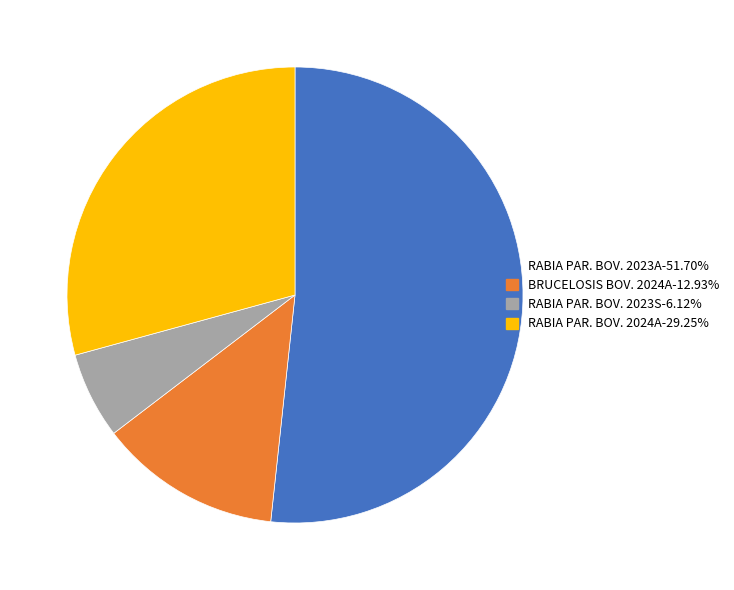

Approximately how many times larger is the value at RABIA PAR. BOV. 2023A-51.70% compared to RABIA PAR. BOV. 2023S-6.12%?

8.4